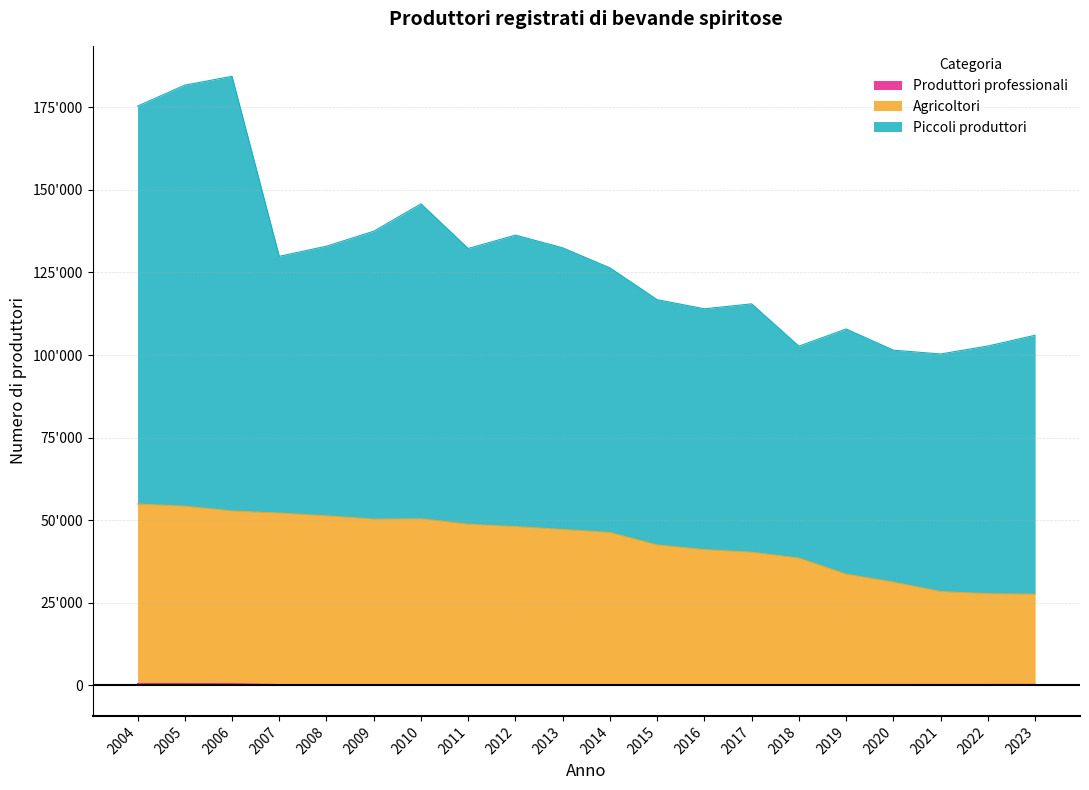

Does the chart have visible grid lines?

Yes